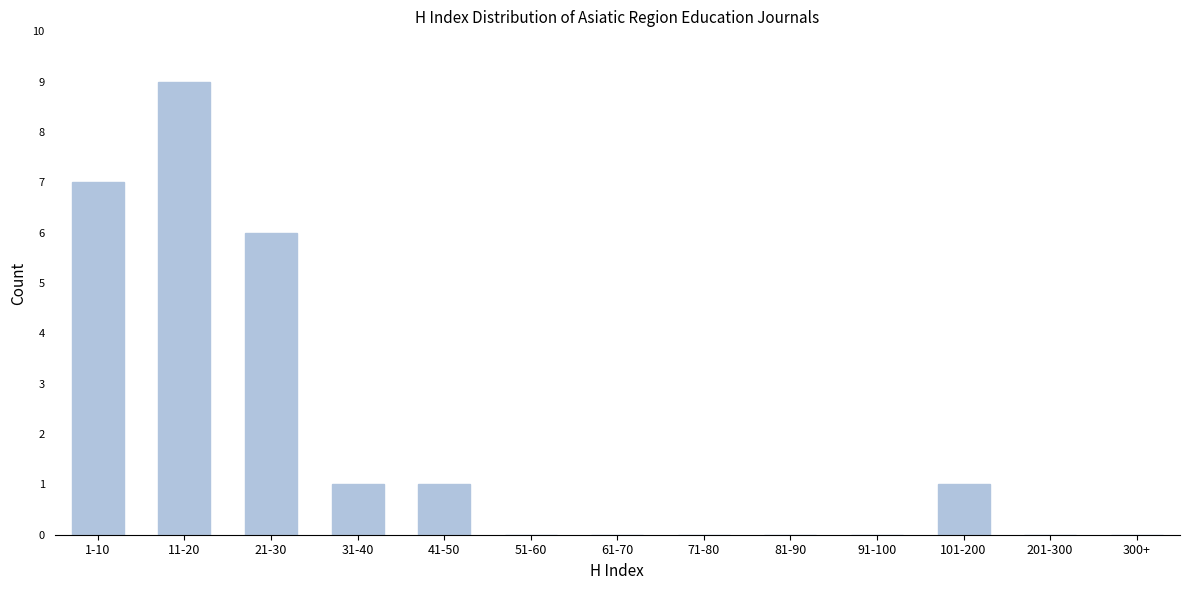

Reading left to right, what are all the values shown in this chart?

1-10=7	11-20=9	21-30=6	31-40=1	41-50=1	51-60=0	61-70=0	71-80=0	81-90=0	91-100=0	101-200=1	201-300=0	300+=0